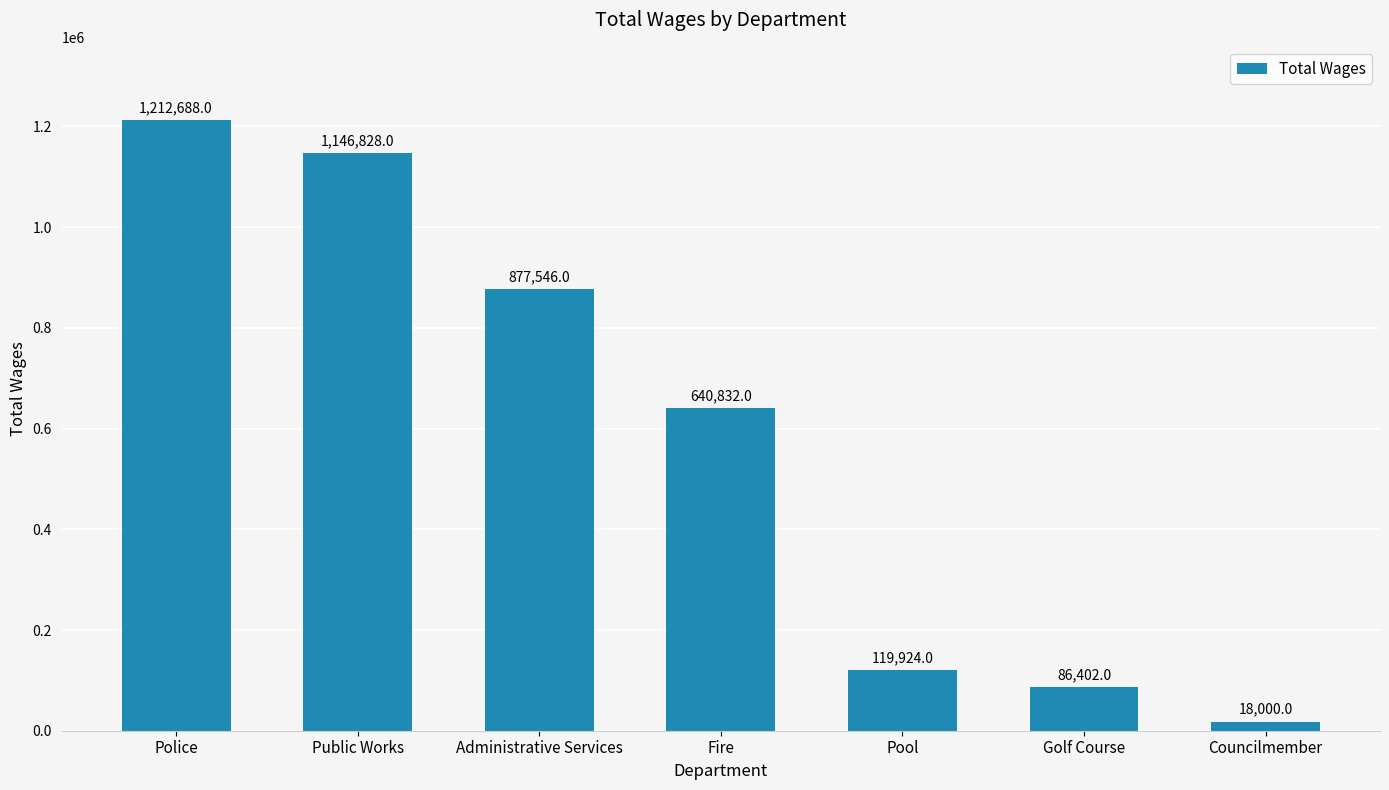

At which label does the data first exceed 640832?

Police